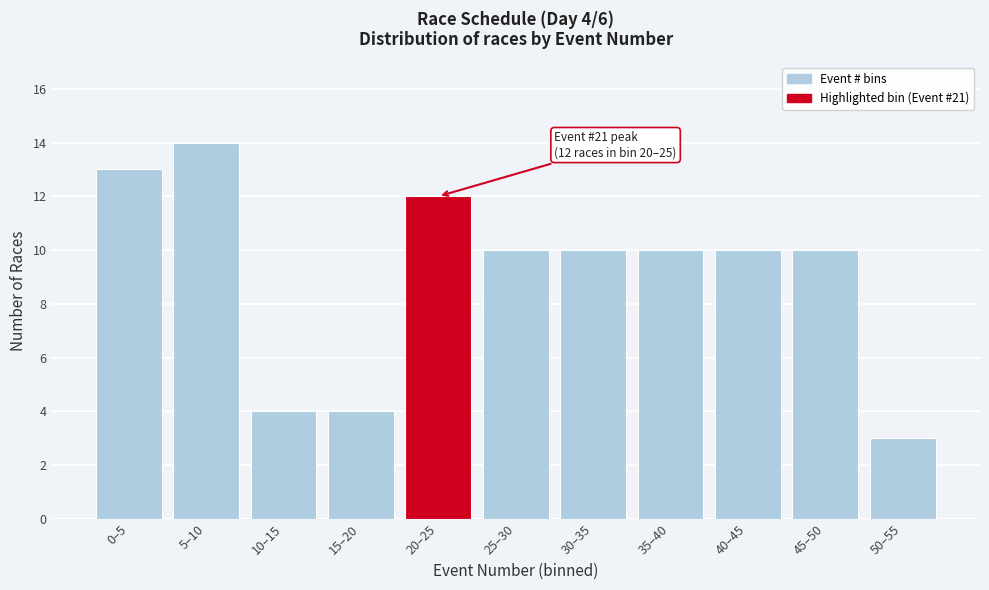

Reading right to left, extract all data points from this chart.

50–55=3	45–50=10	40–45=10	35–40=10	30–35=10	25–30=10	20–25=12	15–20=4	10–15=4	5–10=14	0–5=13